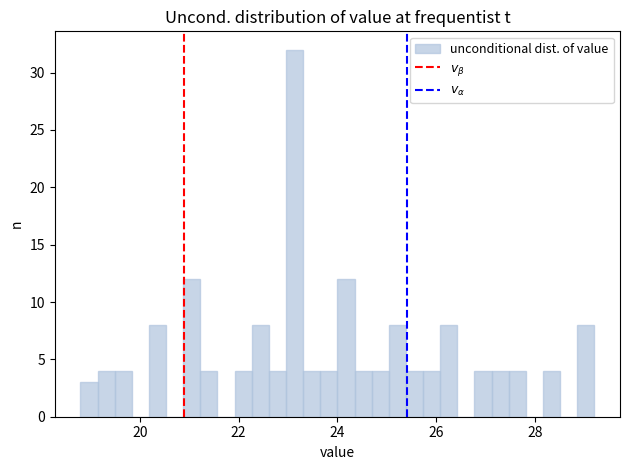

Around what value on the x-axis is the tallest bar? Give the approximate position of its centre, as read against the axis.

23.2